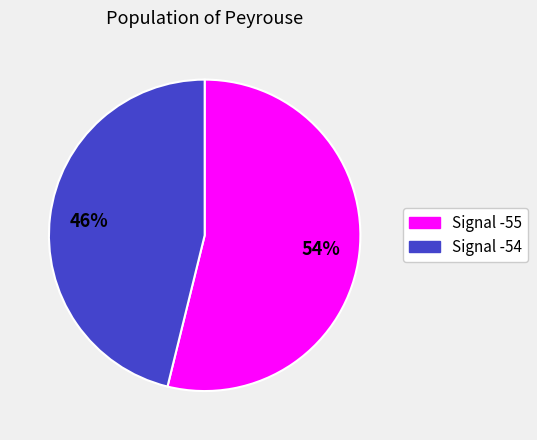

Does any single category account for the majority?

Yes